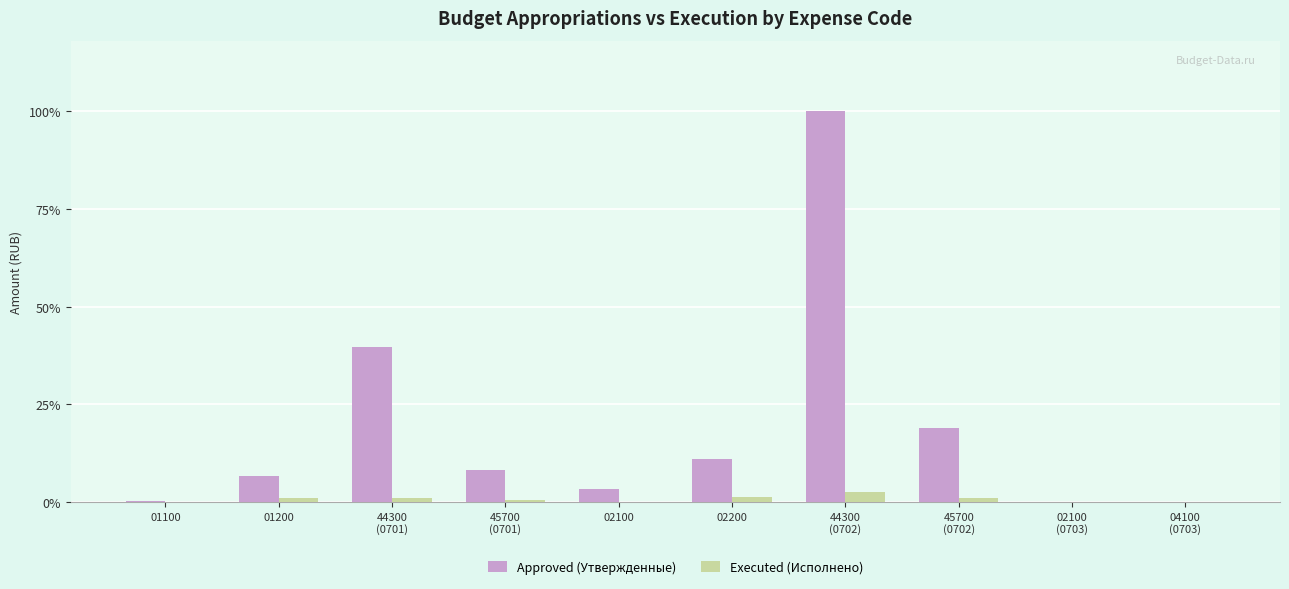

What value does the Approved (Утвержденные) series have at 01100?

392500.0